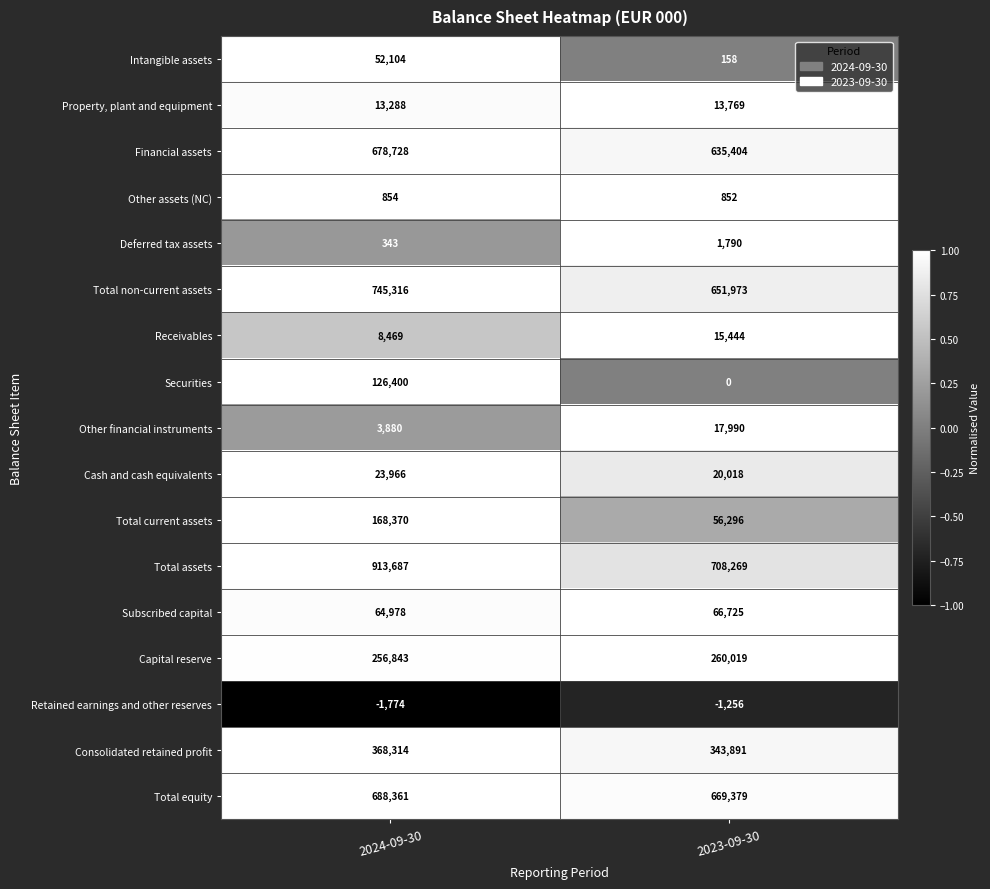

True or false: Deferred tax assets has a value of 1790 at 2023-09-30.

True